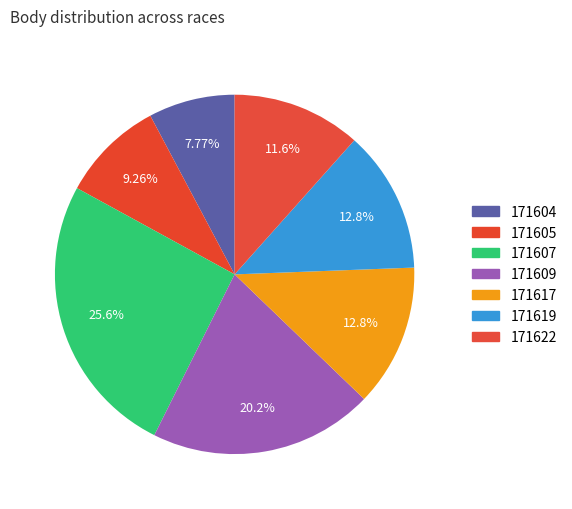

To the nearest percent, what is the difference between the largest and smallest slice percentages?

18%